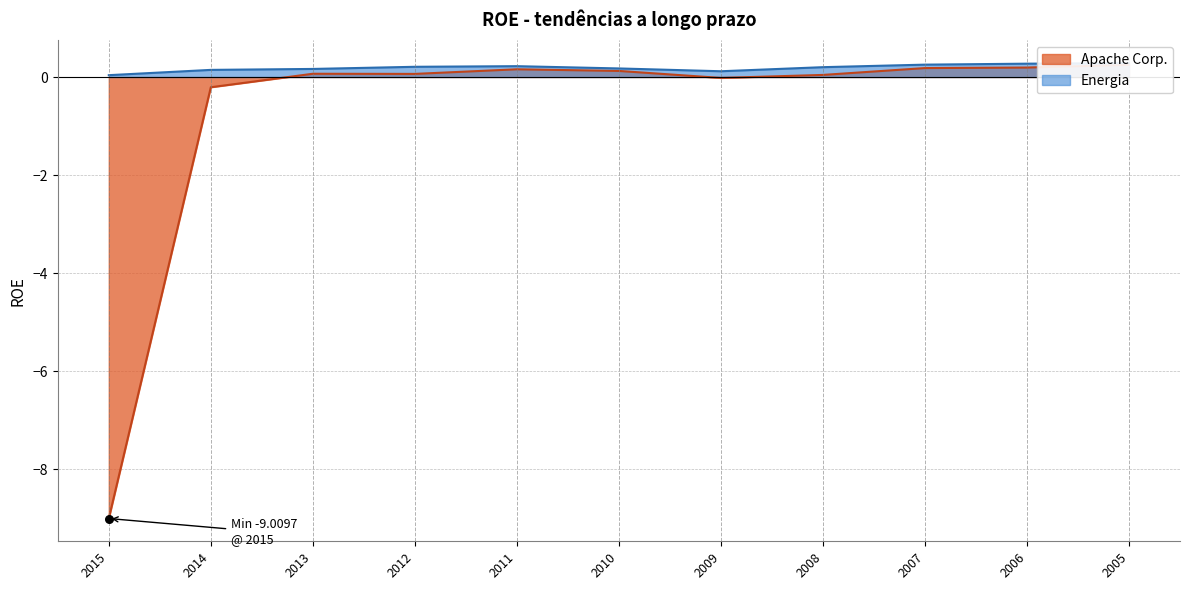

What are all the series names shown in the legend?

Apache Corp., Energia